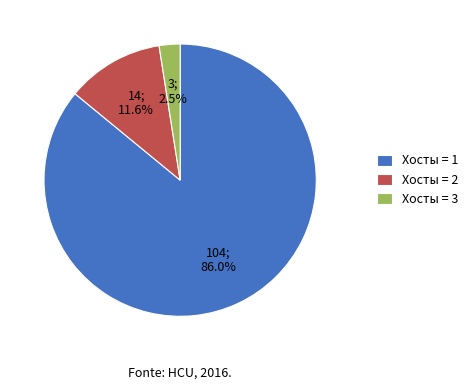

Which category has the smallest portion of the pie?

Хосты = 3